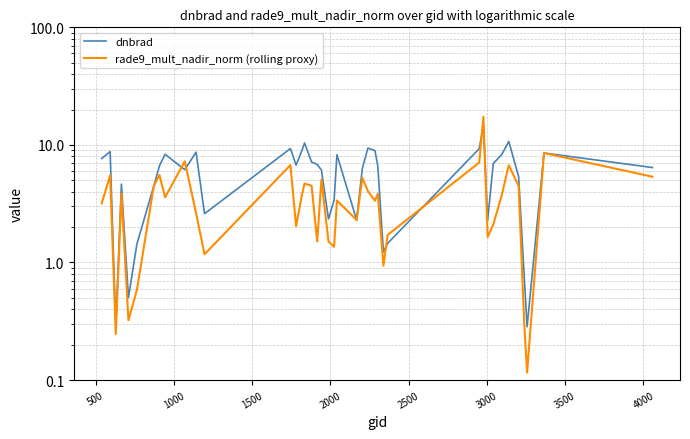

The value of rade9_mult_nadir_norm (rolling proxy) at 20 is 1.8. True or false?

False